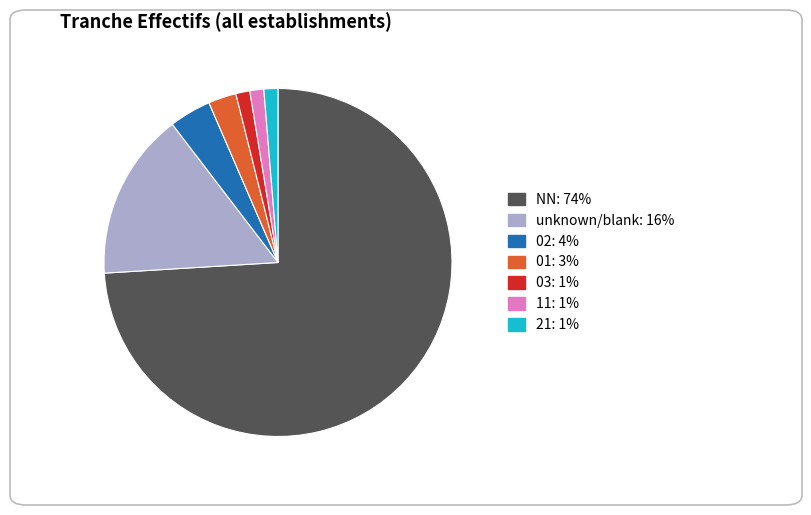

Does any single category account for the majority?

Yes